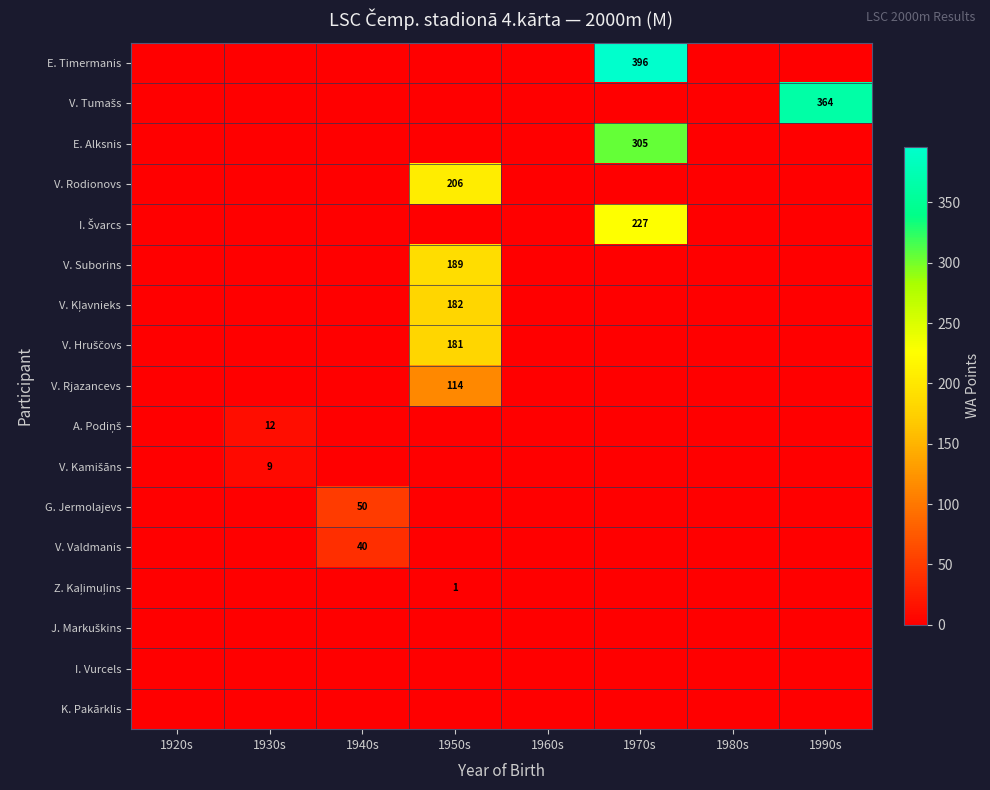

The value of E. Alksnis at 1970s is 154. True or false?

False